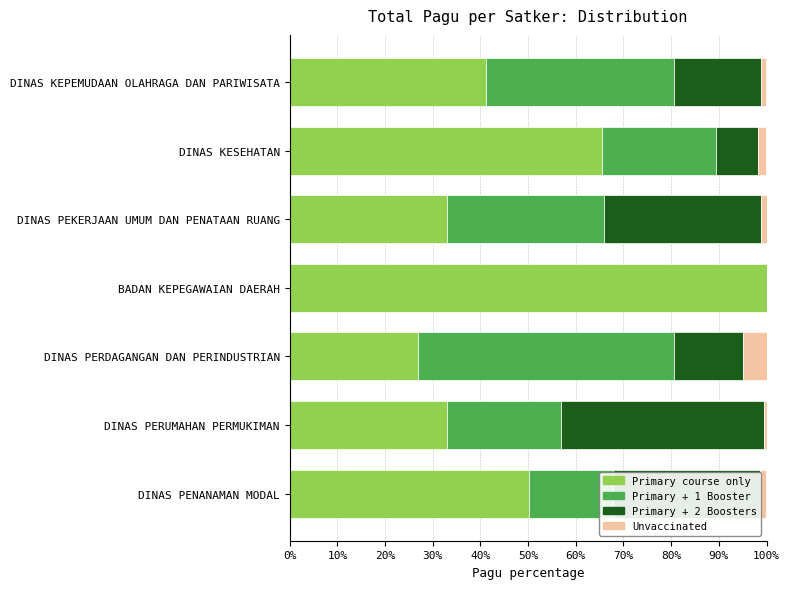

How many values in the Primary course only series exceed 41?

4